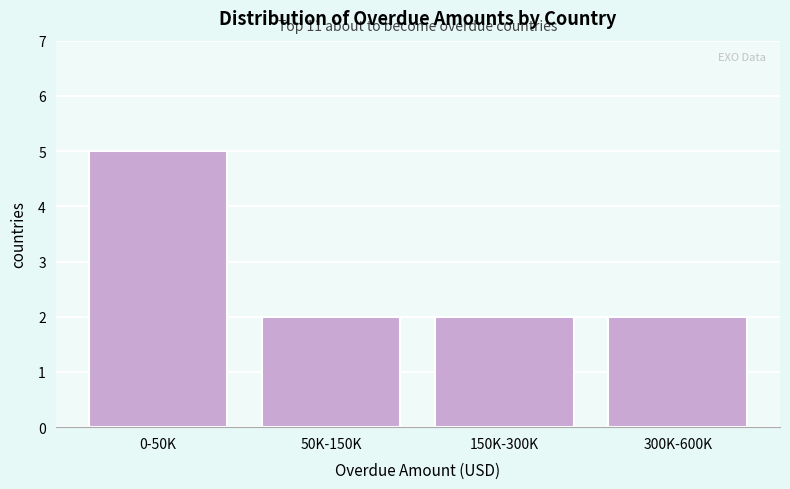

Reading right to left, list all the values displayed in this chart.

2	2	2	5